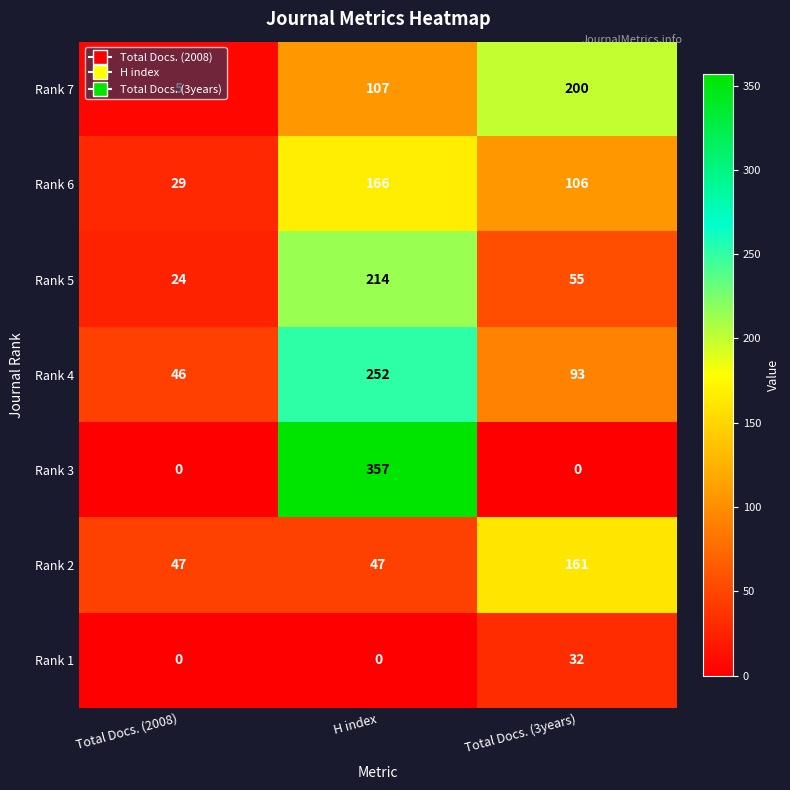

Where is Rank 4 nearest to the value 149?

Total Docs. (3years)